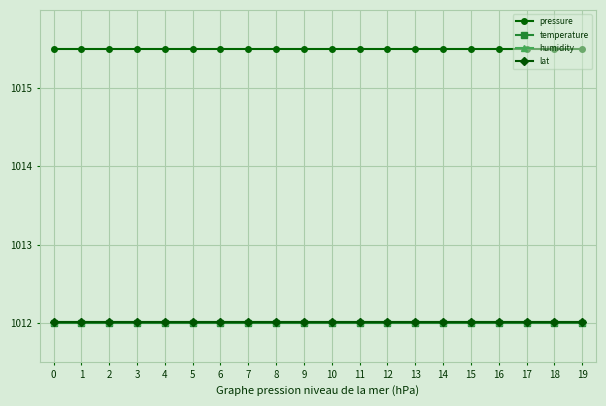

What is the spread (max minus min) of values at 7?

3.5